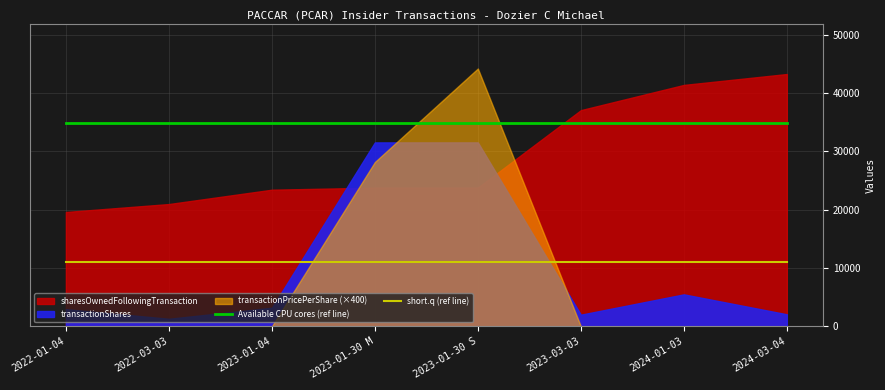

True or false: Available CPU cores (ref line) and short.q (ref line) intersect in this chart.

False